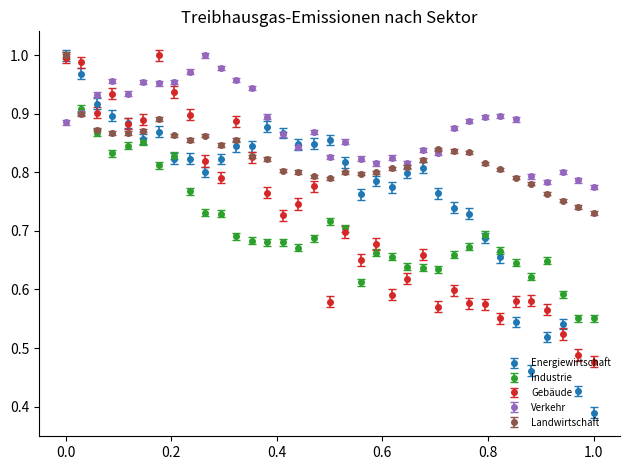

True or false: Gebäude has more than 2 points higher than both neighbors.

True